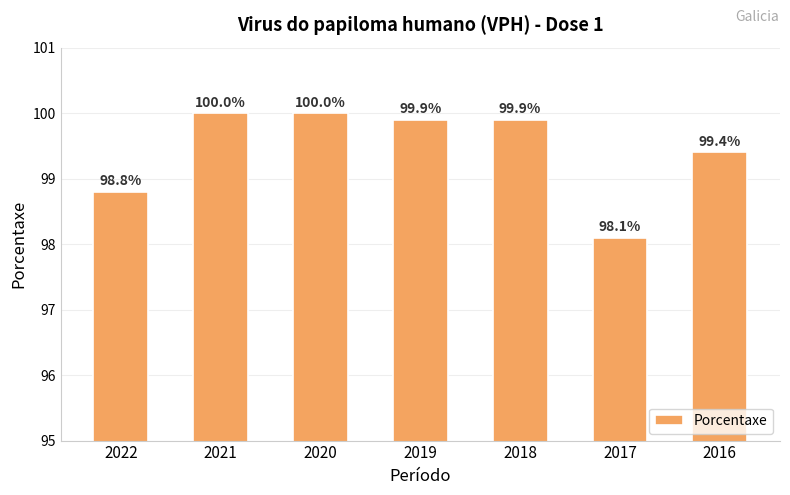

What is the value of the 2nd bar from the left?

100.0